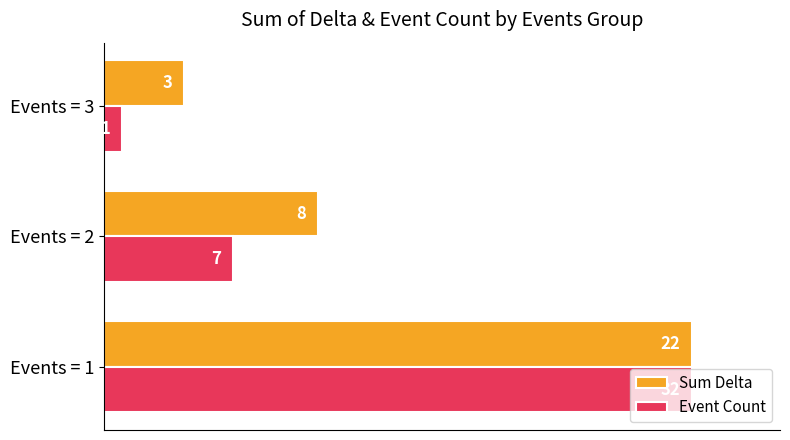

What are all the series names shown in the legend?

Sum Delta, Event Count